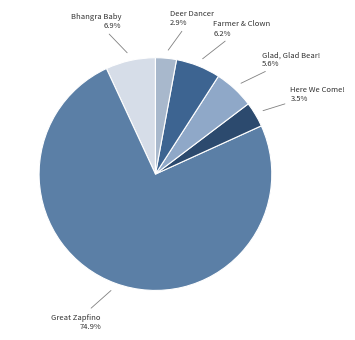

What is the smallest slice in the pie chart?

Deer Dancer